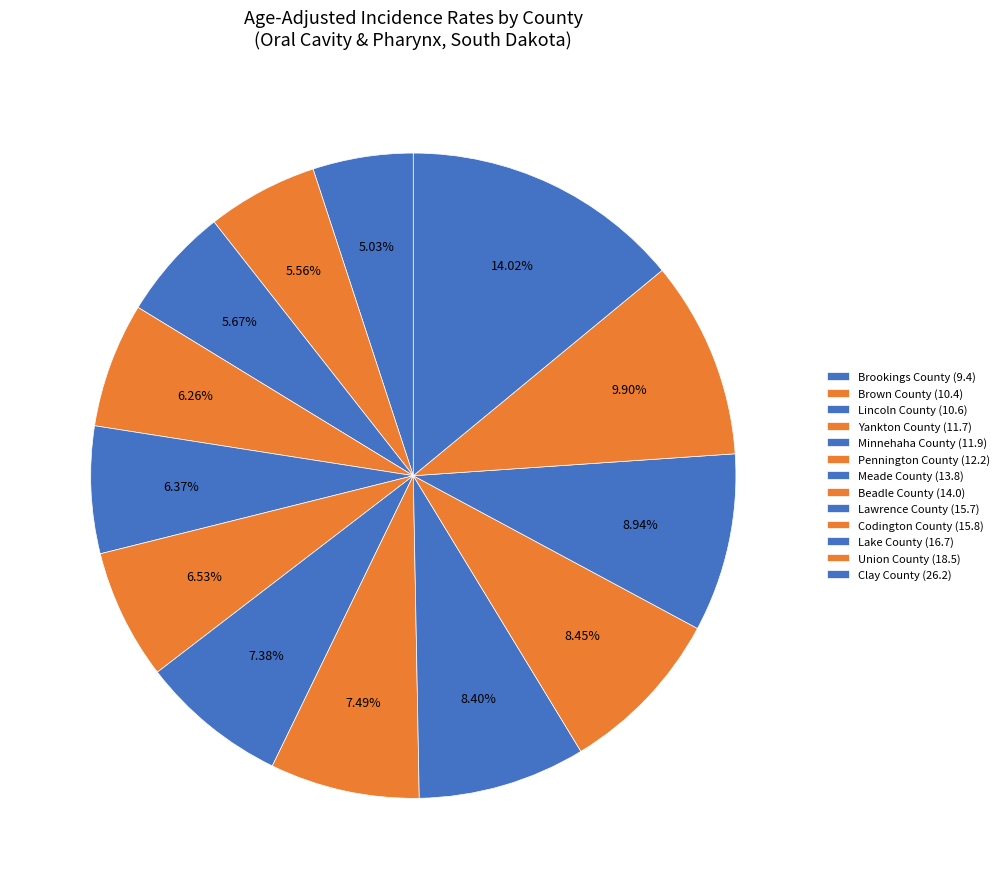

Count the number of slices in the pie.

13